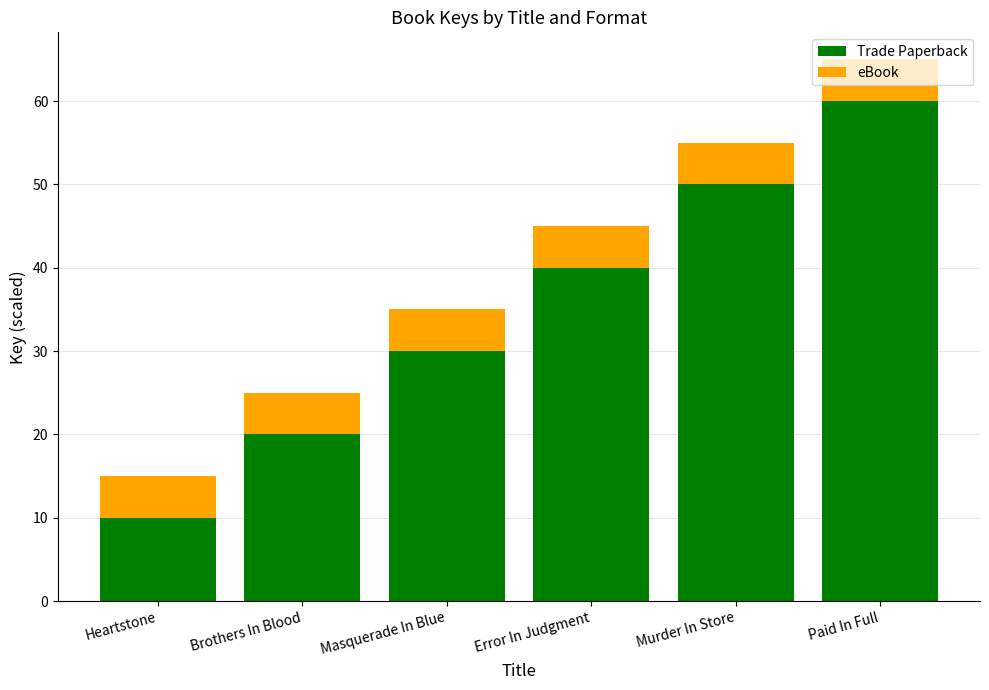

Is it true that Trade Paperback equals 30 at Masquerade In Blue?

True